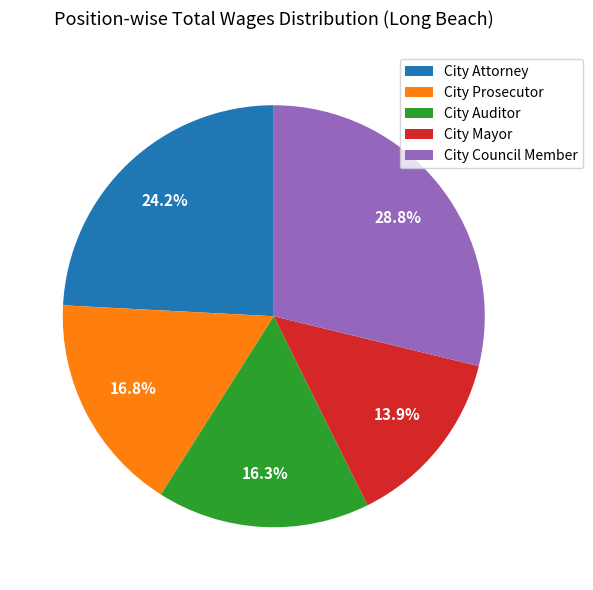

Is it true that City Prosecutor is 26% of the pie?

False